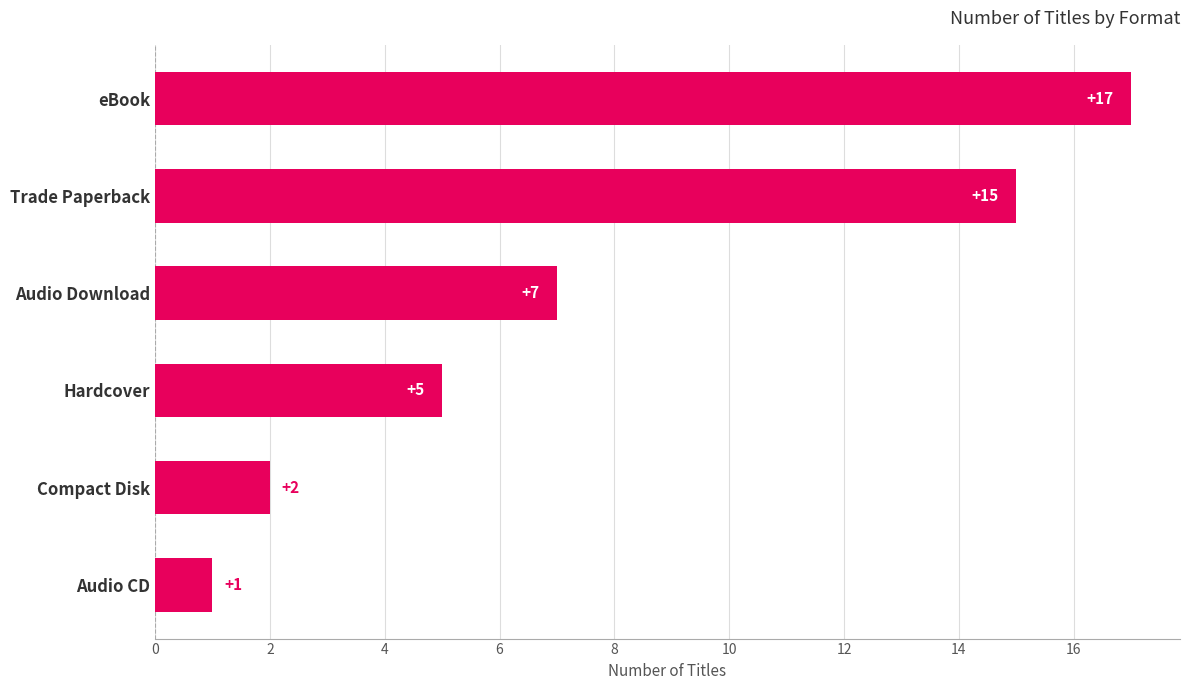

What is the average value?

8